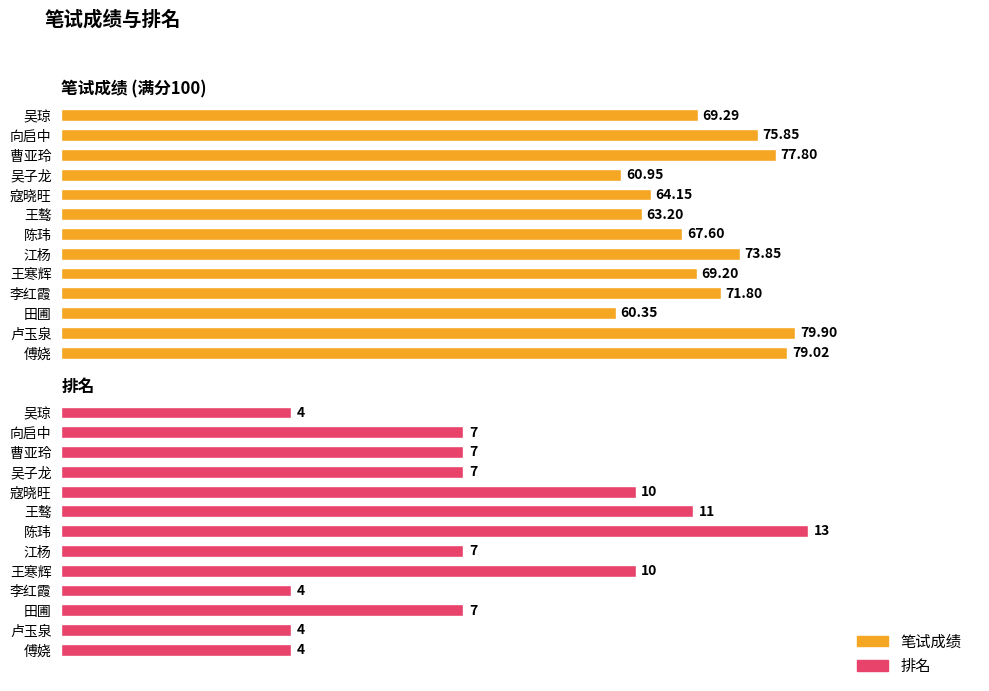

What is the sum of all 排名 values?

95.0